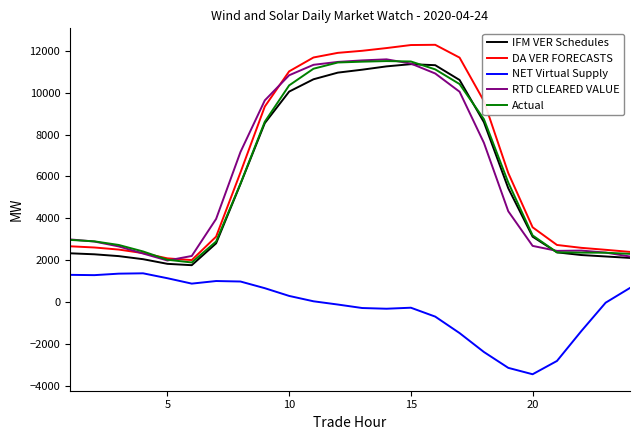

Which series has the largest range (max minus min)?

DA VER FORECASTS